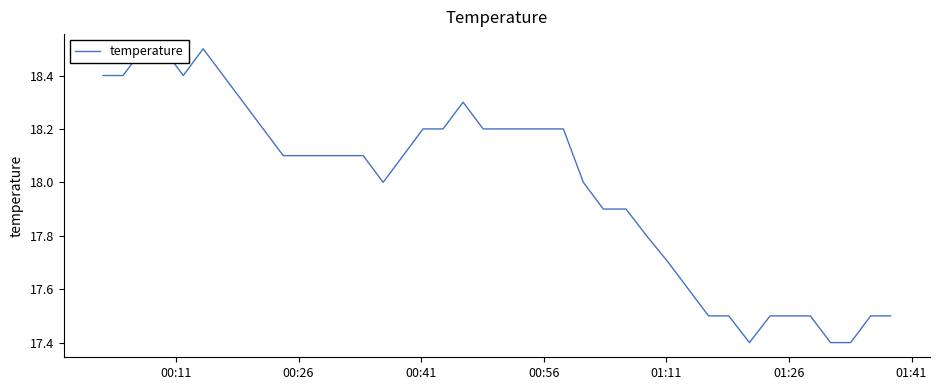

What is the greatest value displayed?

18.5